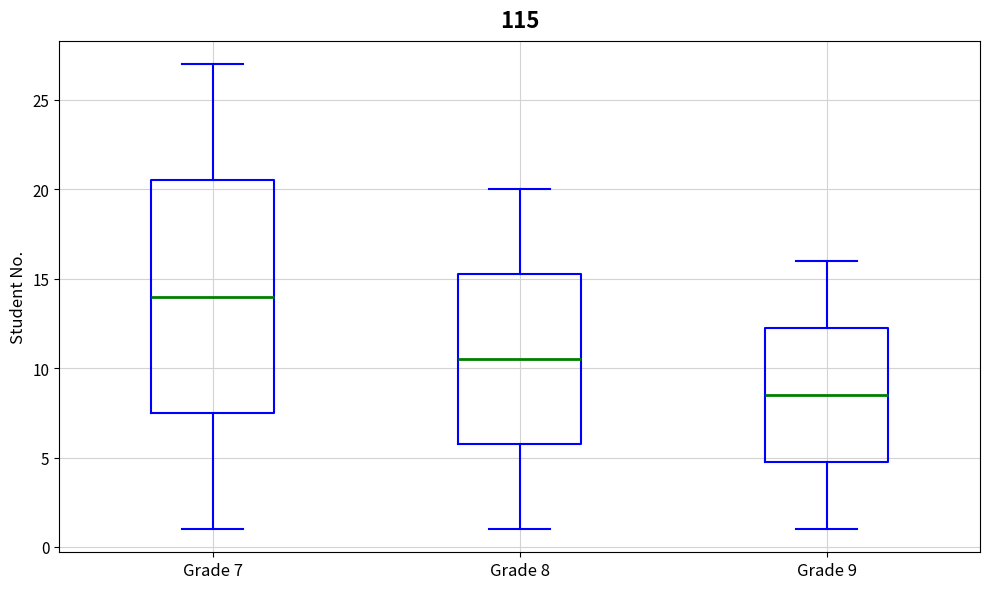

Which box's median line is the lowest?

Grade 9